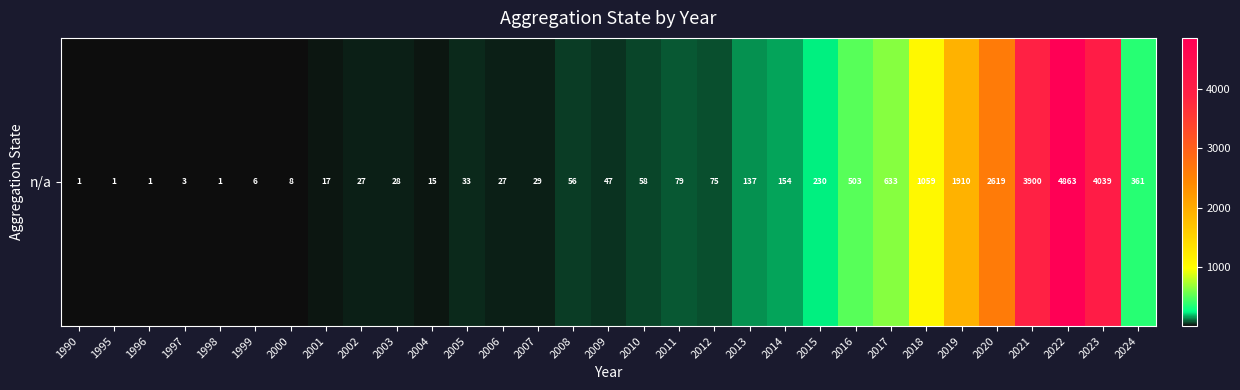

What is the greatest value displayed?

4863